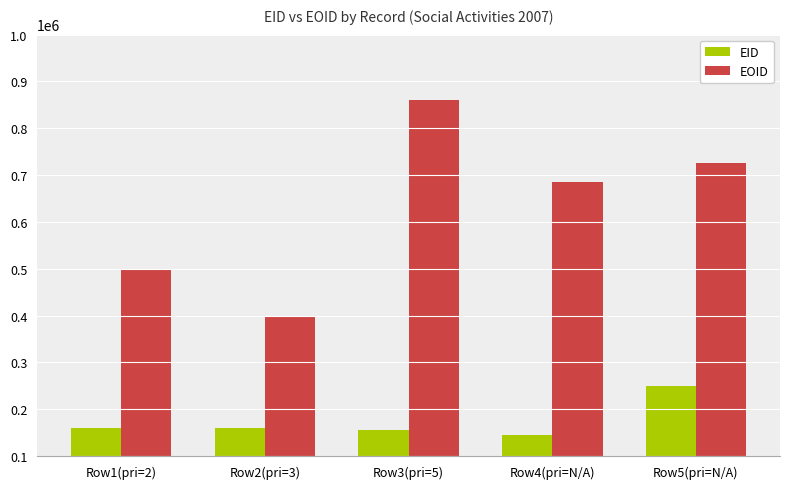

Which series has the largest range (max minus min)?

EOID